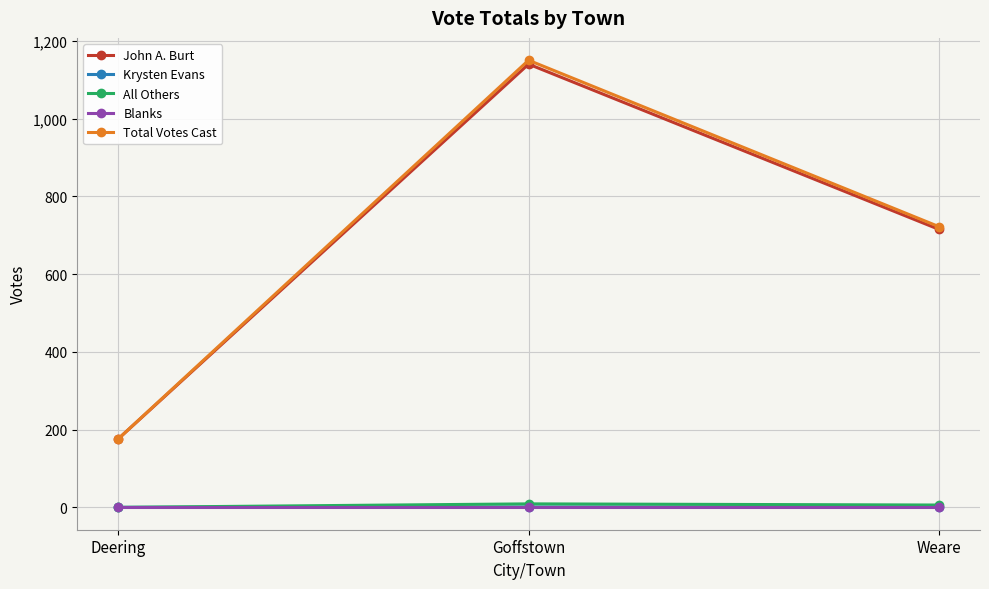

At which category is the sum across all series the highest?

Goffstown